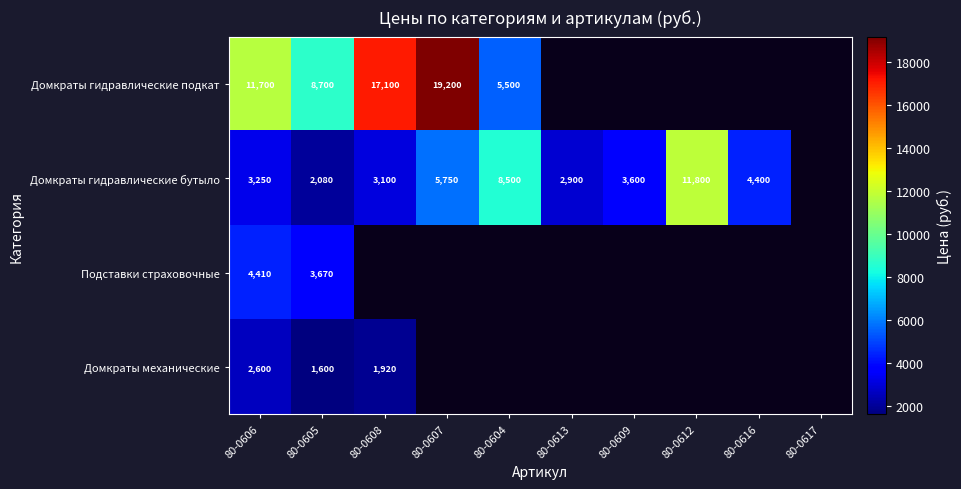

Is it true that Домкраты механические equals 1600 at 80-0605?

True